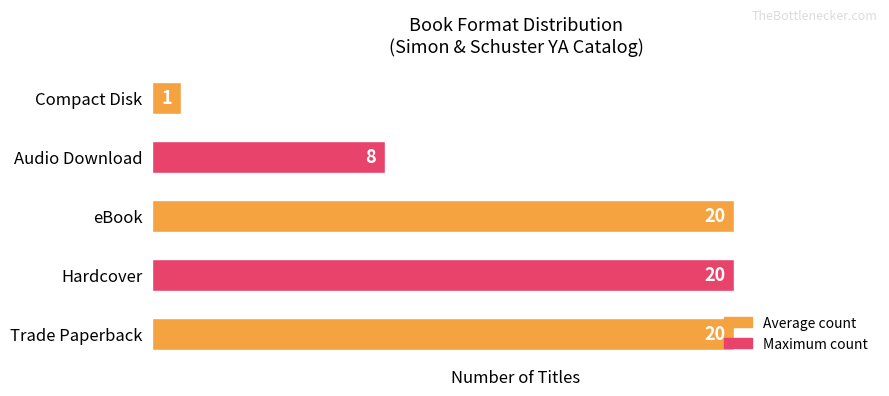

Does the chart contain any negative values?

No